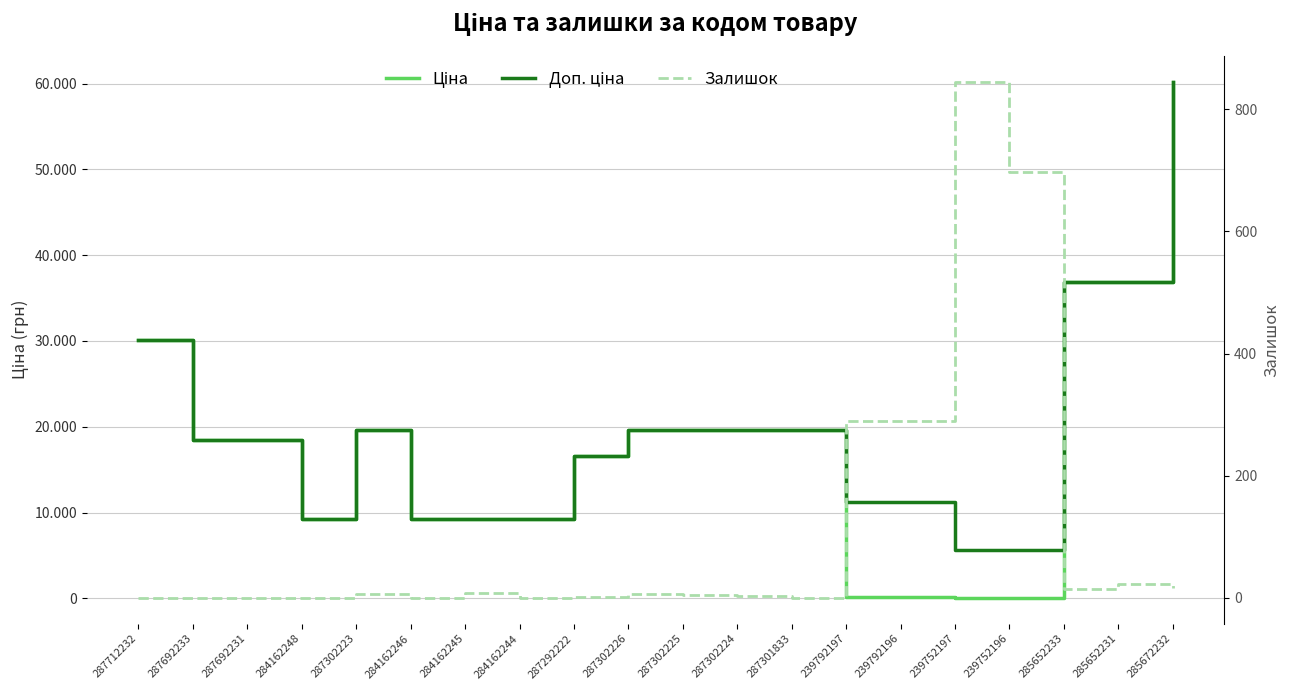

Reading right to left, list all the values displayed in this chart.

Ціна: 60205.6	36841.8	36841.8	55.9	55.9	111.8	111.8	19564.9	19564.9	19564.9	19564.9	16636.8	9290.5	9290.5	9290.5	19564.9	9290.5	18420.9	18420.9	30102.8
Доп. ціна: 60205.6	36841.8	36841.8	5591.0	5591.0	11182.0	11182.0	19564.9	19564.9	19564.9	19564.9	16636.8	9290.5	9290.5	9290.5	19564.9	9290.5	18420.9	18420.9	30102.8
Залишок: 16.0	23.0	14.0	698.0	845.0	290.0	289.0	0.0	3.0	5.0	7.0	1.0	0.0	8.0	0.0	7.0	0.0	0.0	0.0	0.0